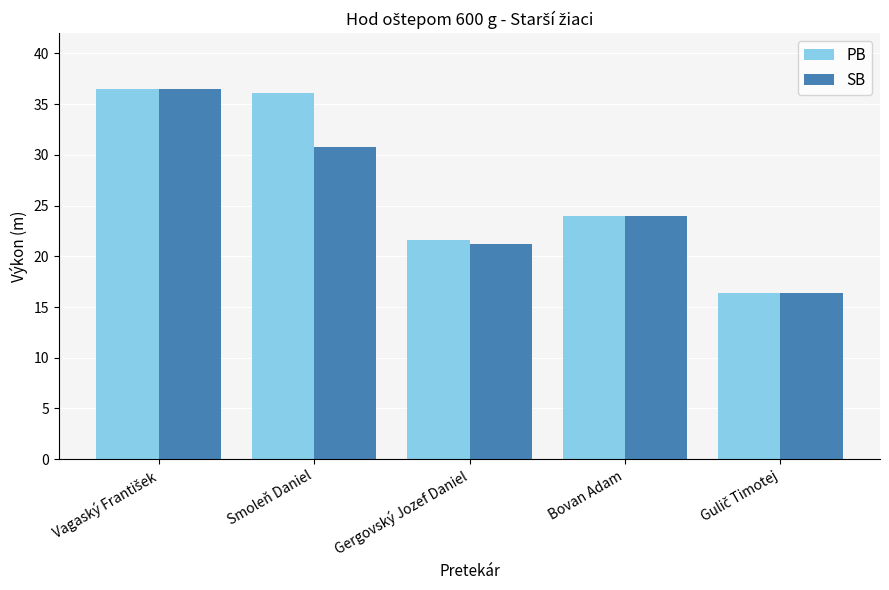

What is the minimum value shown in the chart?

16.4